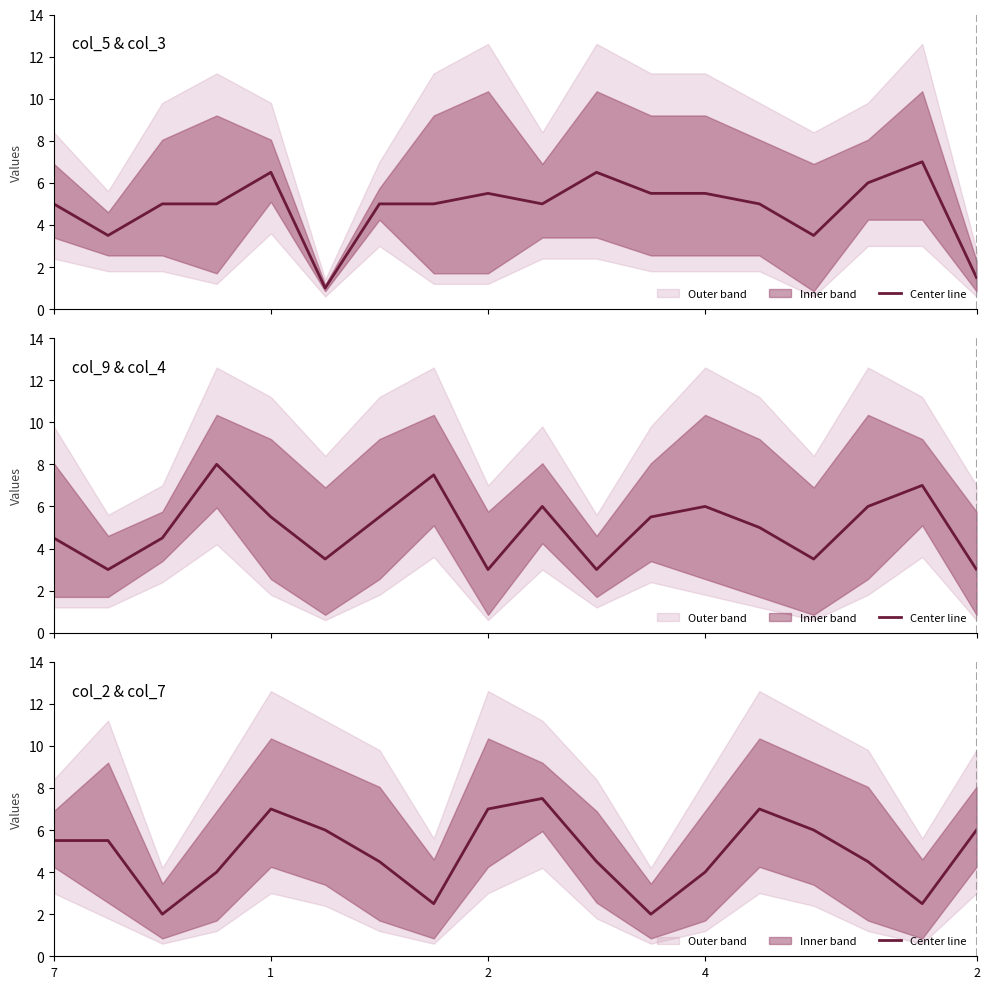

True or false: the data has more than 2 interior local peaks.

True